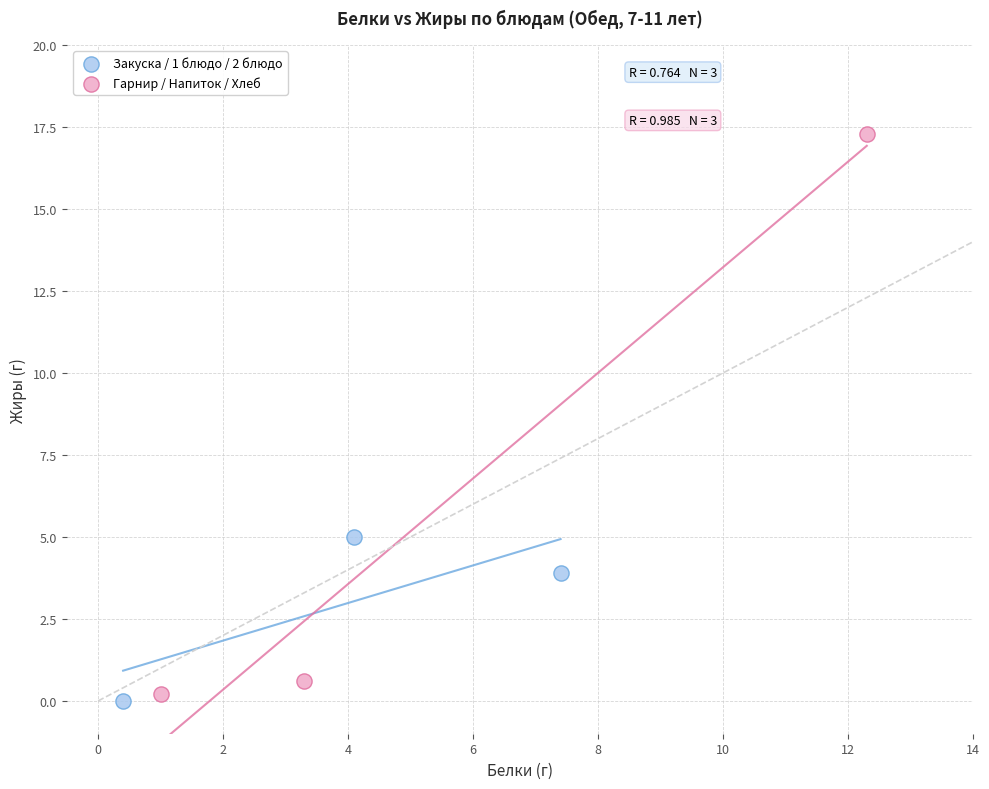

Which series reaches the minimum Y coordinate?

Закуска / 1 блюдо / 2 блюдо